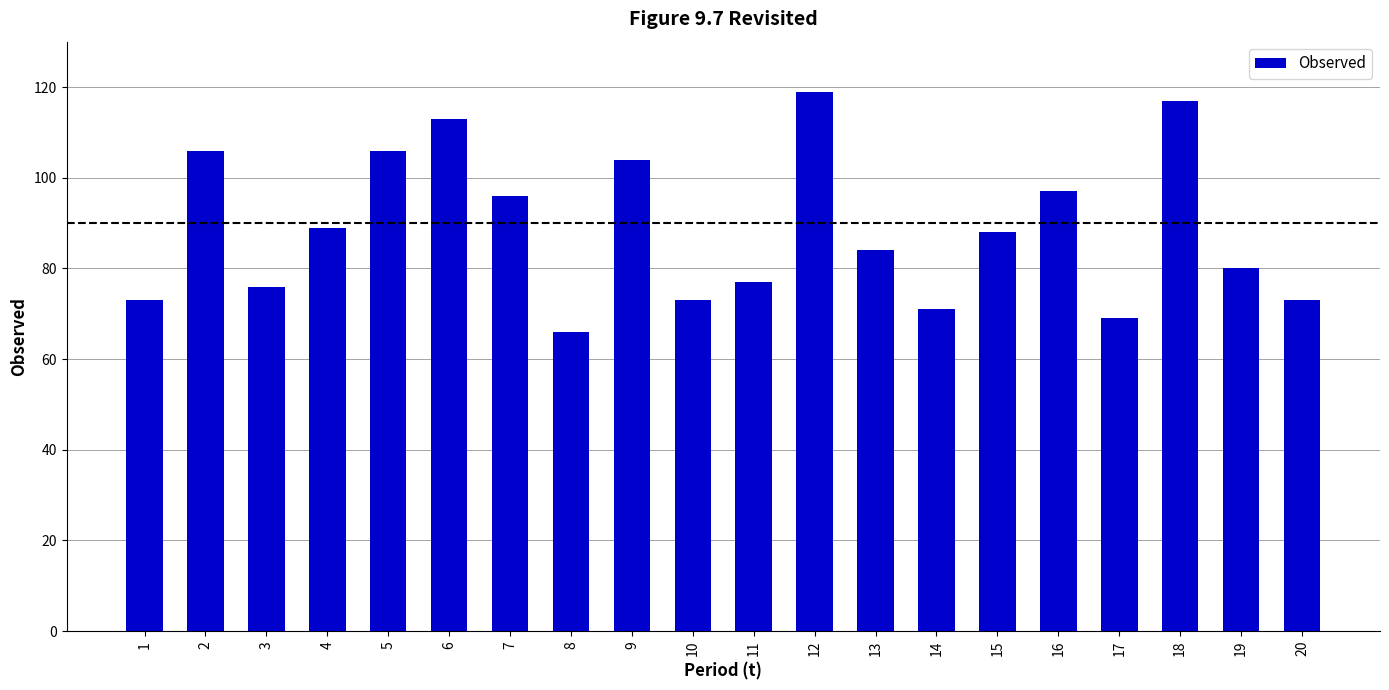

What is the difference between the second highest and second lowest values?

48